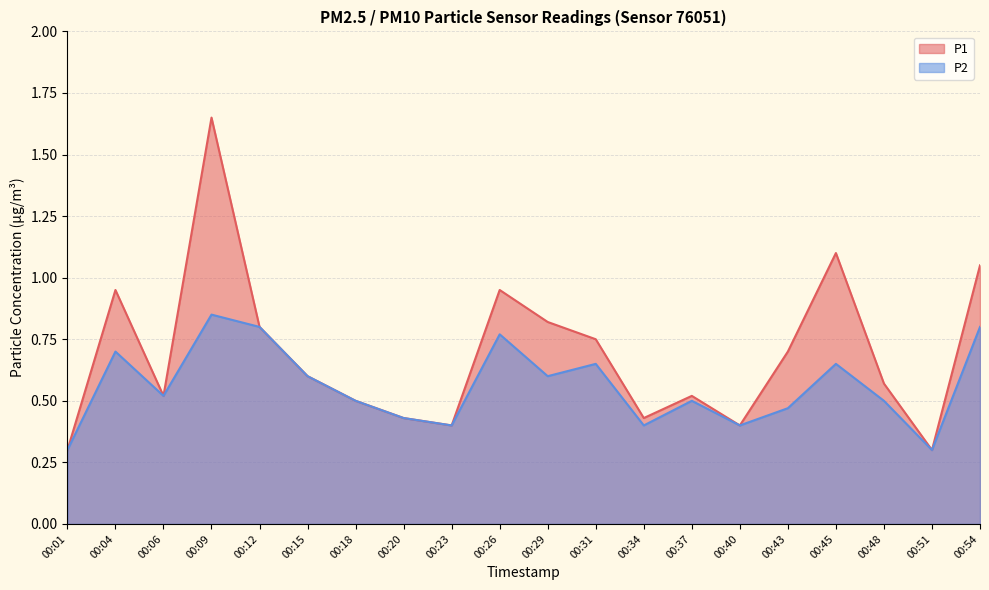

Rank the series by their average value, from lowest to highest.

P2, P1